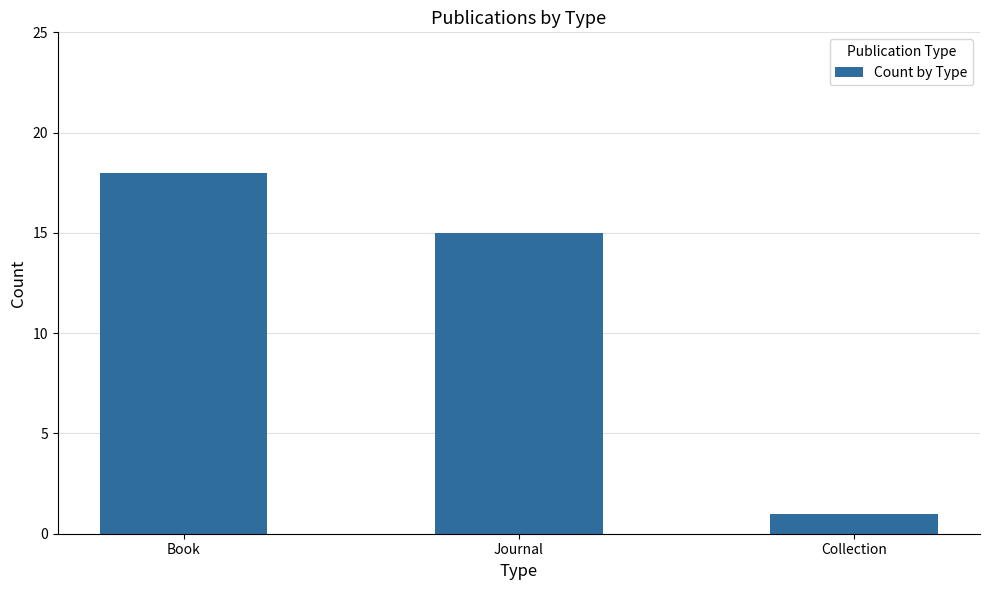

What position from the right is Book?

3